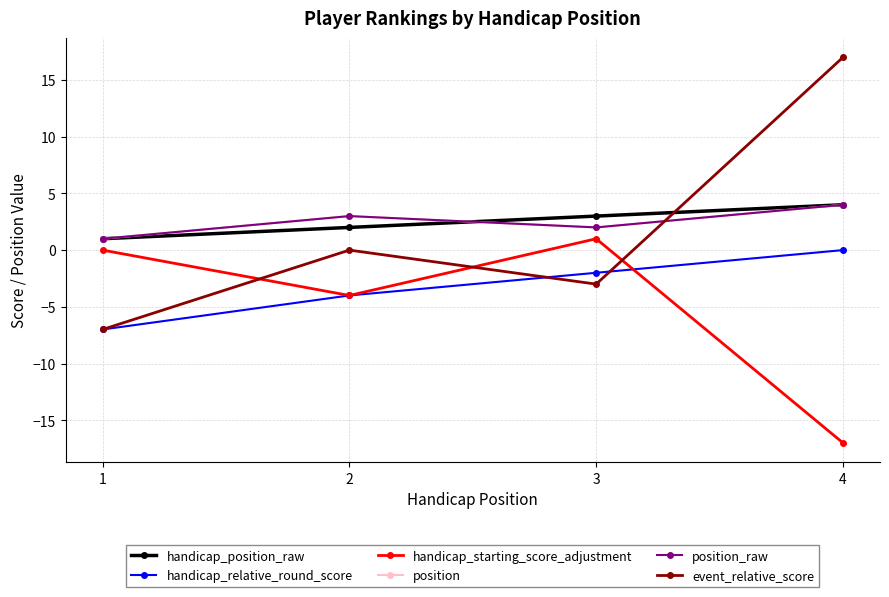

Between 3 and 1, which is larger?

3